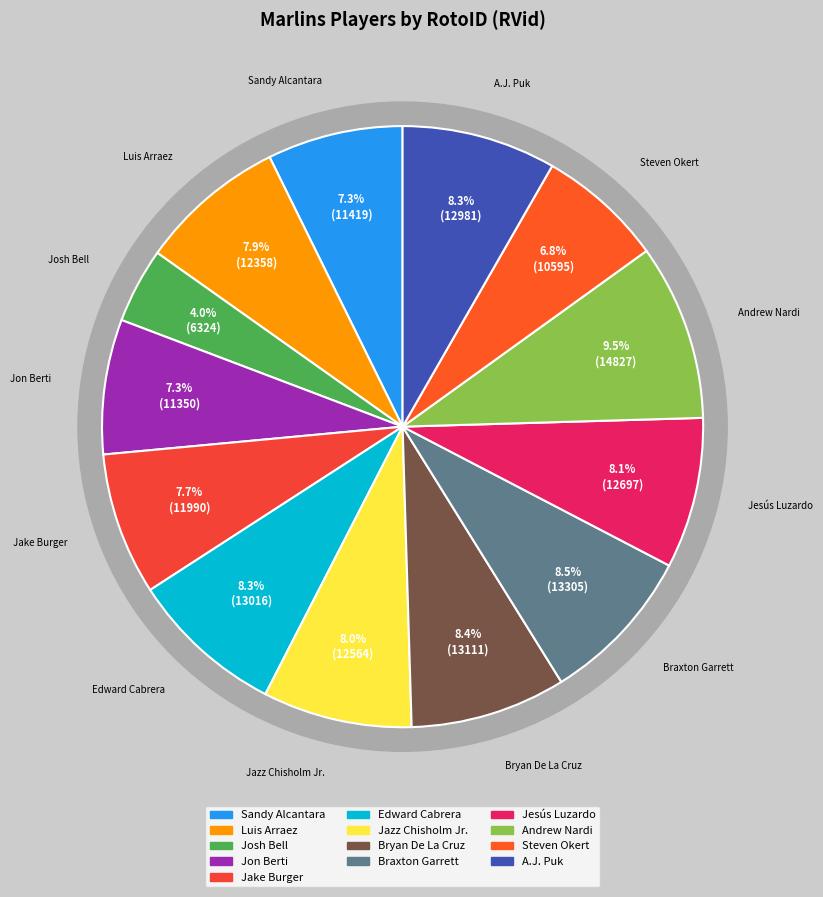

What percentage is the Luis Arraez slice, to the nearest percent?

8%